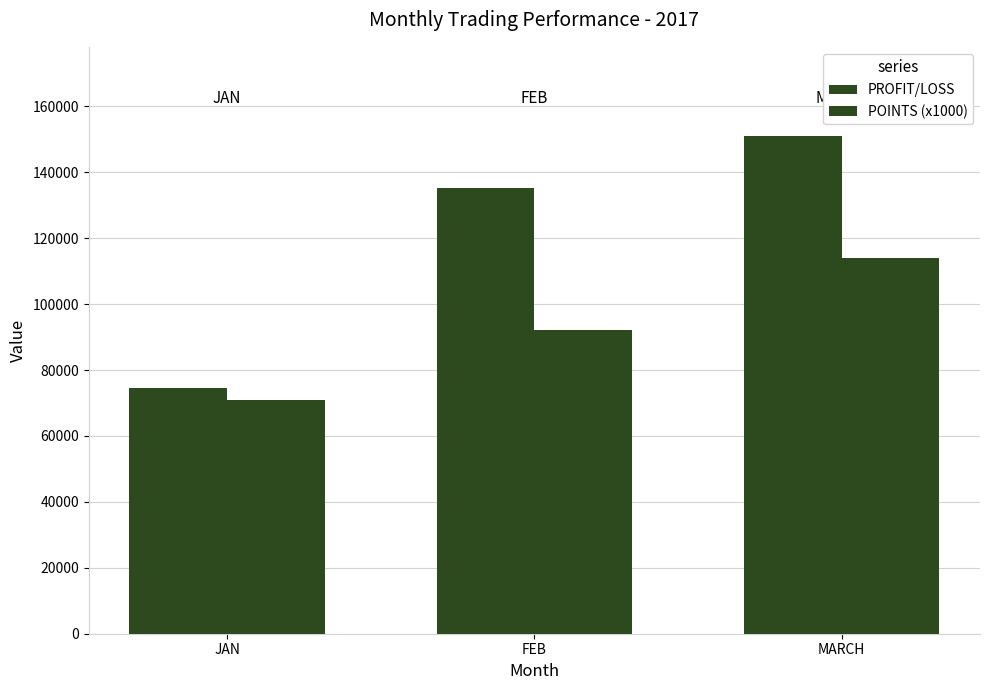

How many groups of bars are there?

3